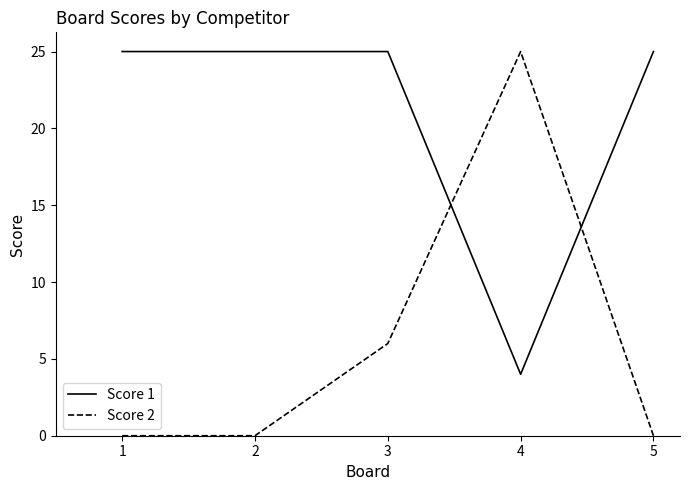

List the series in order of their overall mean, lowest first.

Score 2, Score 1